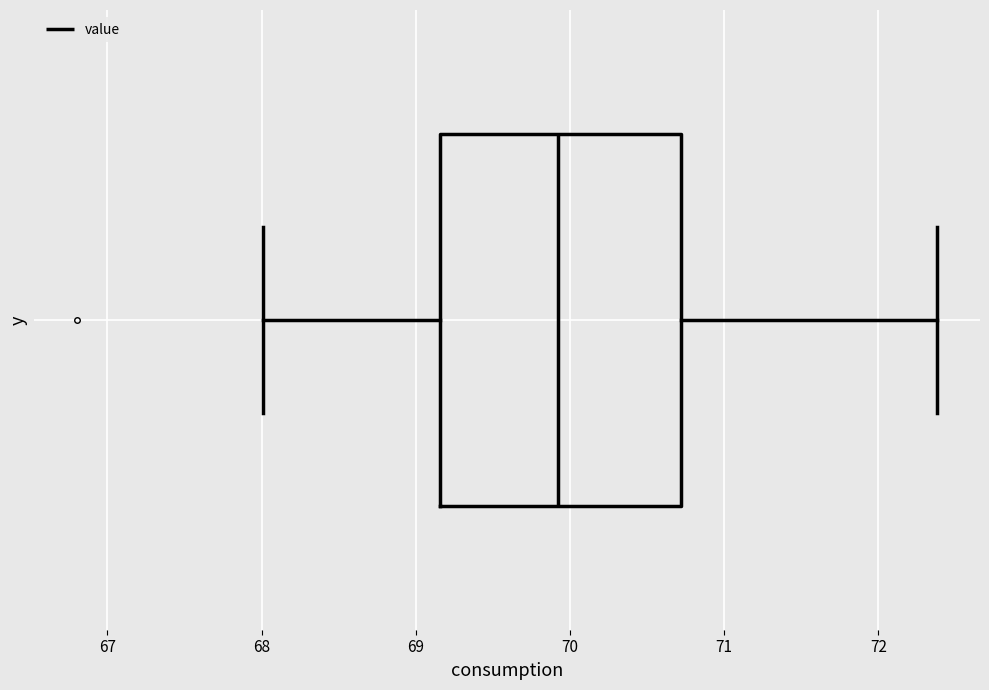

Where does the left whisker of the box end on the x-axis? The values are not printed on the chart, so give them approximately, as read against the axis.

68.0